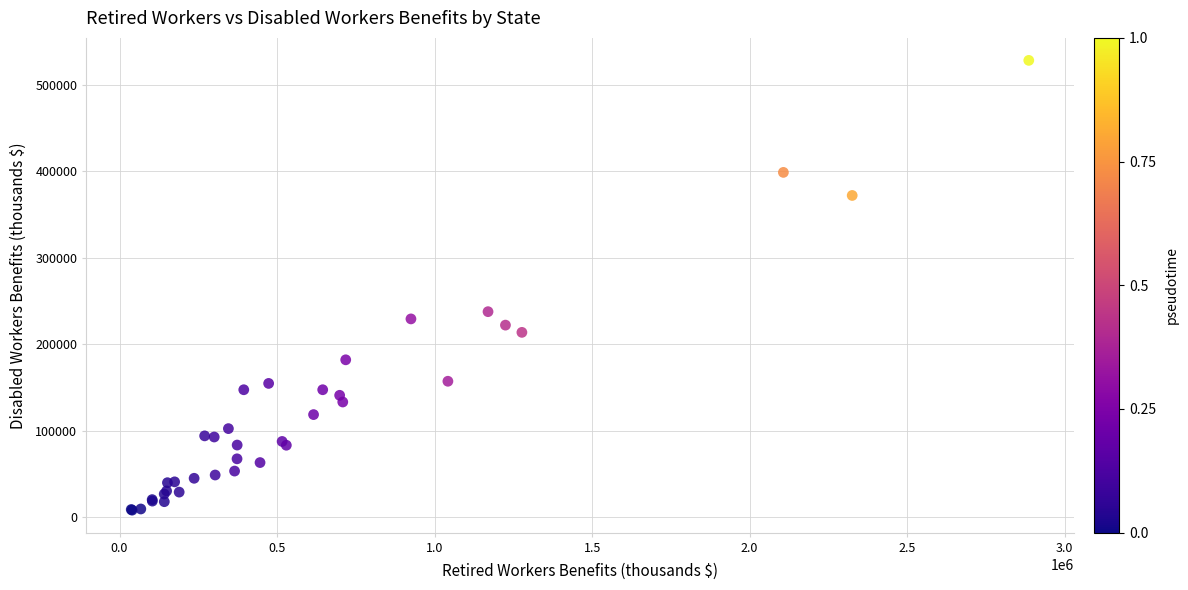

What Y value in the scatter plot is closest to 268229?

237688